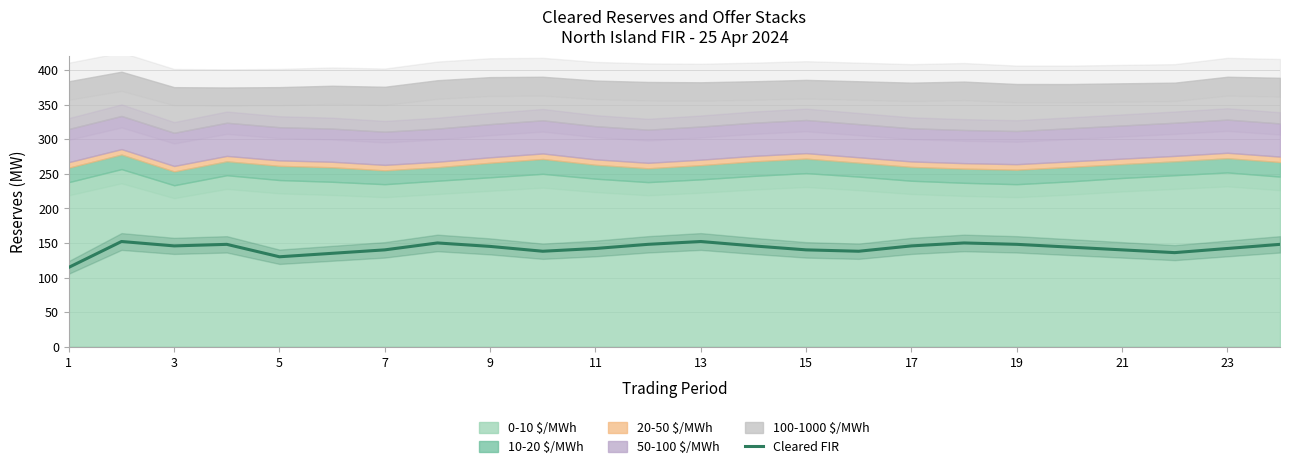

What is the minimum value for Cleared FIR?

114.7